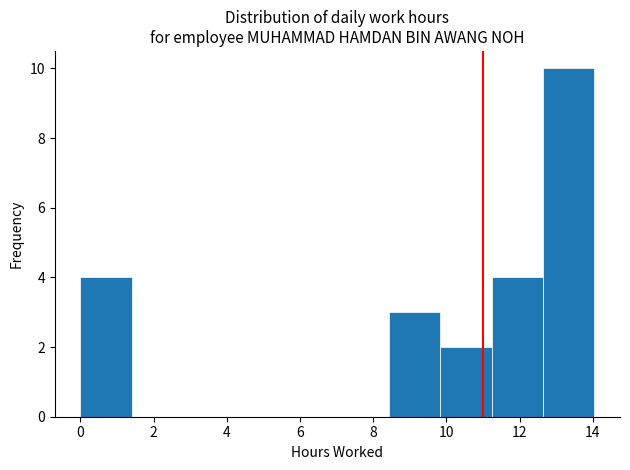

Reading left to right, transcribe this chart: for each bar, give the range it covers on the x-axis and its height. Neither the bar edges nor the heights are printed on the chart, so give them approximately, as read against the axes.

0.0 to 1.4: 4
1.4 to 2.8: 0
2.8 to 4.2: 0
4.2 to 5.6: 0
5.6 to 7.0: 0
7.0 to 8.4: 0
8.4 to 9.8: 3
9.8 to 11.2: 2
11.2 to 12.6: 4
12.6 to 14.0: 10